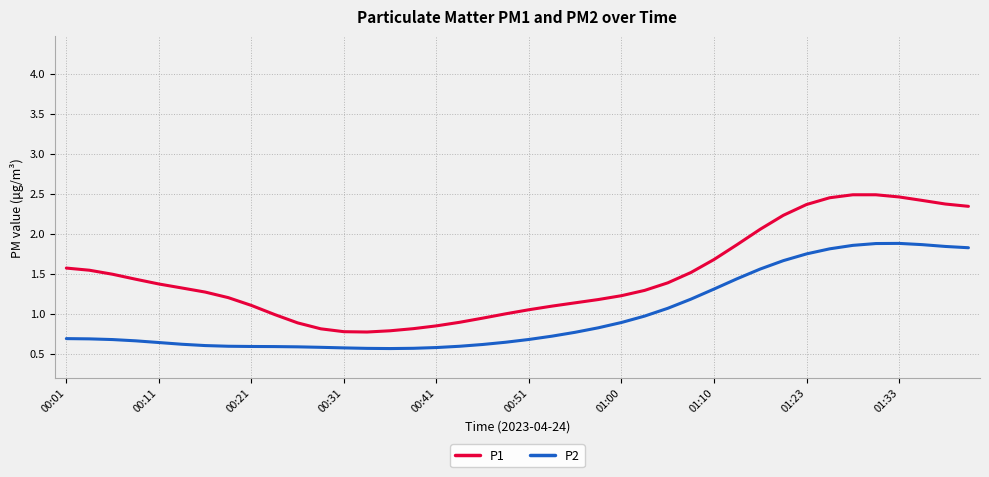

True or false: P1 and P2 cross at least once.

False